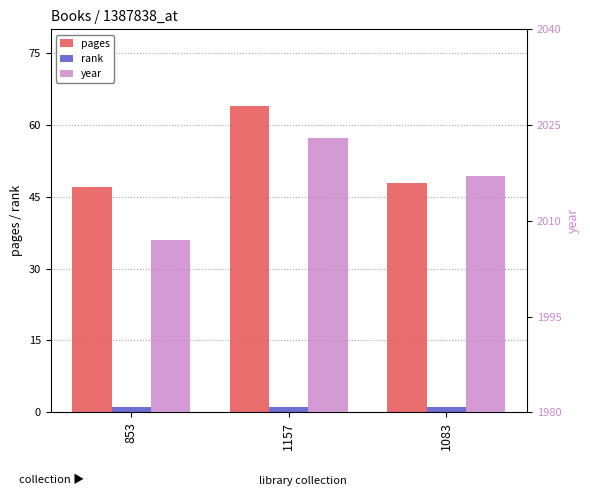

What is the sum of the year values at 1083 and 1157?

4040